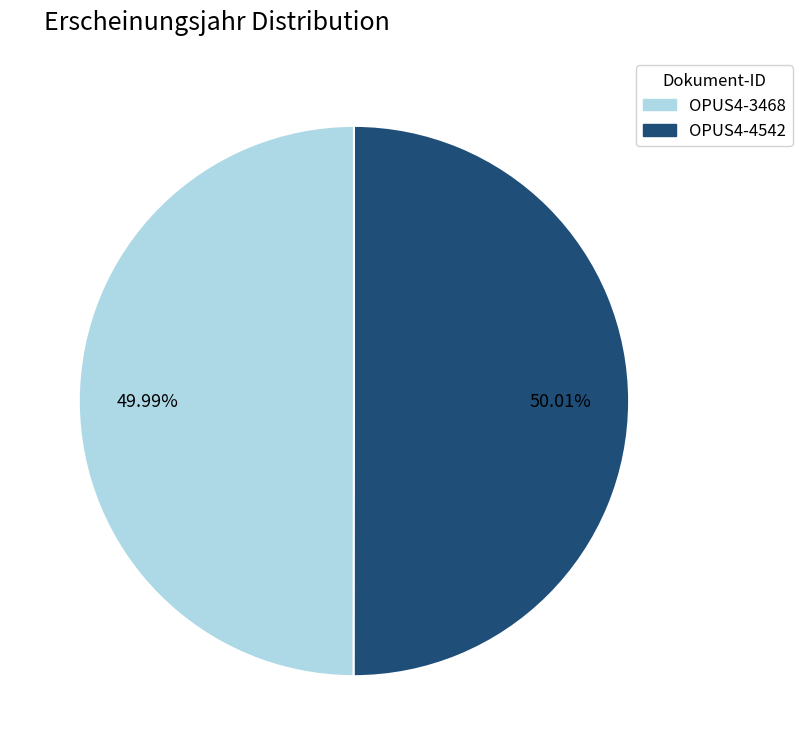

To the nearest percent, what percentage of the pie is OPUS4-3468?

50%